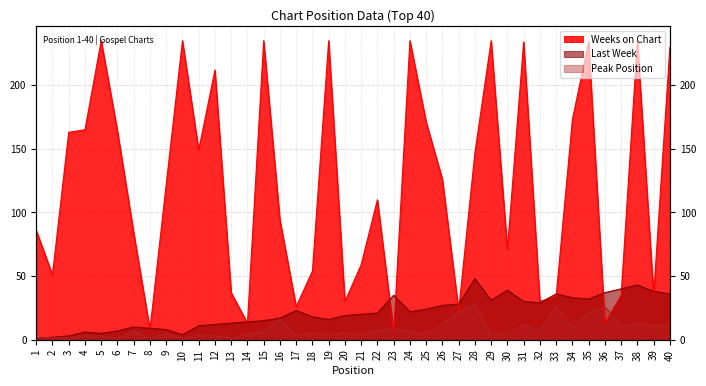

At which category is the sum across all series the highest?

38